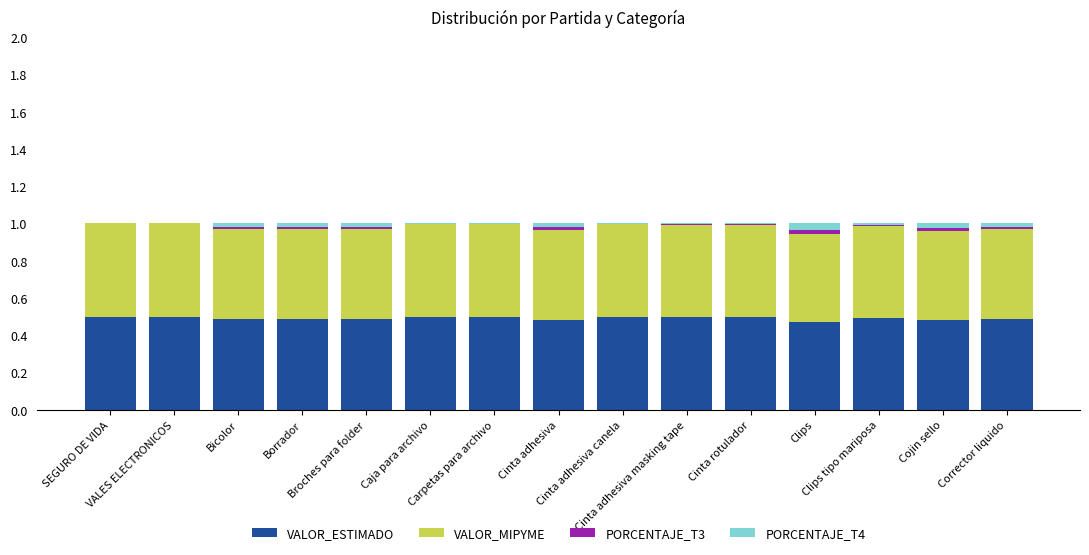

The value of VALOR_ESTIMADO at Clips tipo mariposa is 0.7. True or false?

False